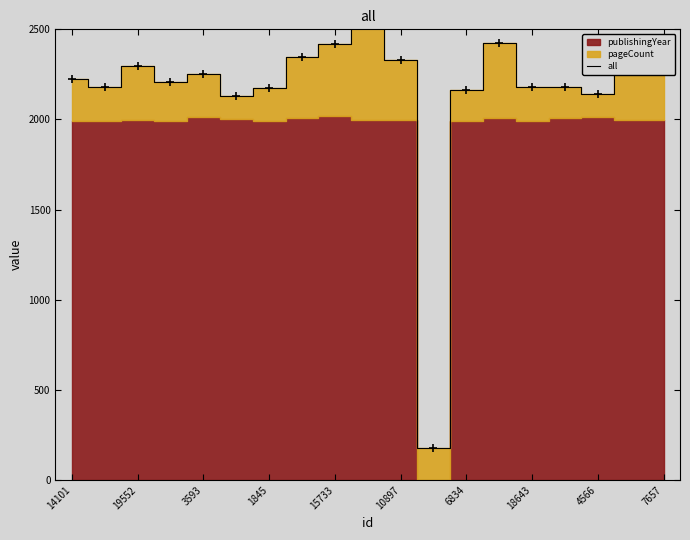

The chart shows a value of 747 at 3593. True or false?

False